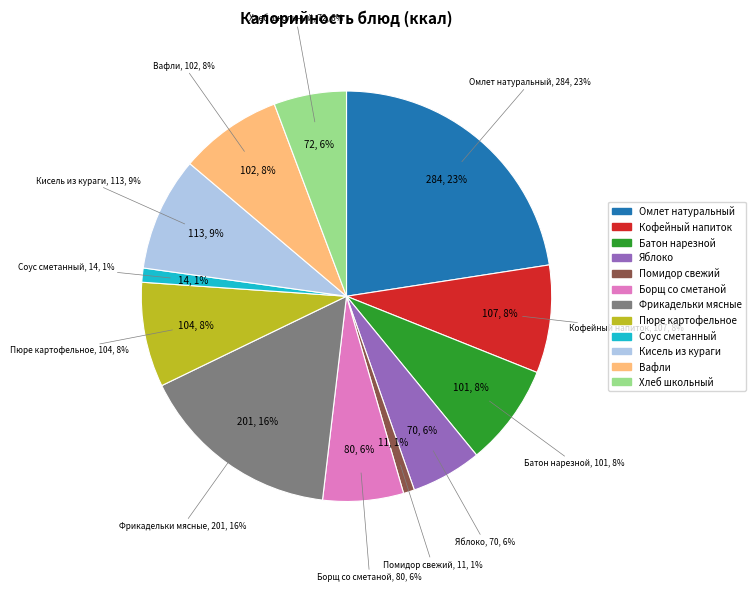

The хлеб школьный обогащенный slice represents 1% of the pie. True or false?

False